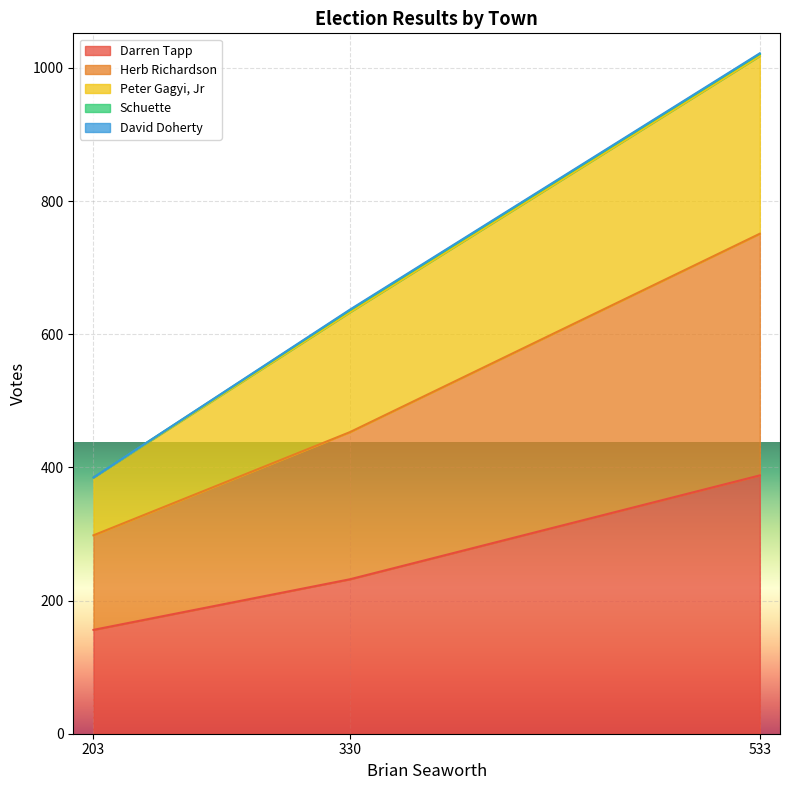

How many data points does each series have?

3